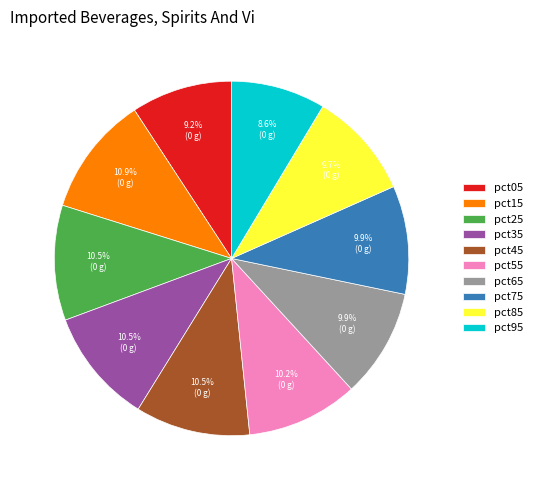

Is there any slice that represents more than half of the pie?

No